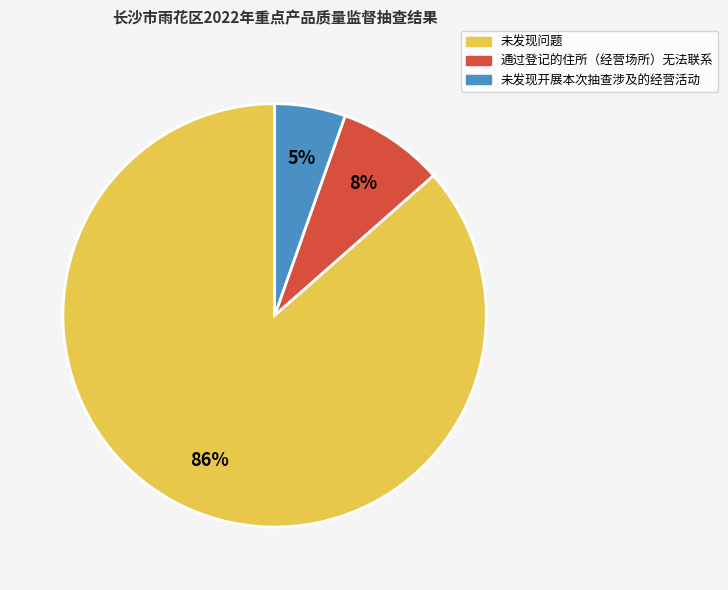

Combined, do 未发现问题 and 未发现开展本次抽查涉及的经营活动 account for over 50%?

Yes